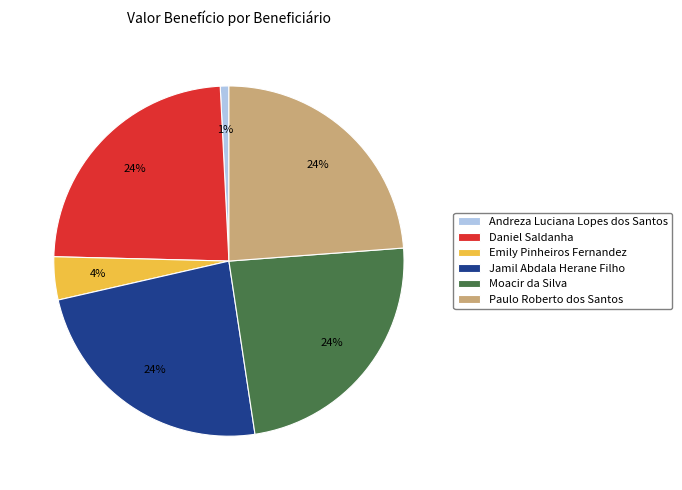

Does any single category account for the majority?

No